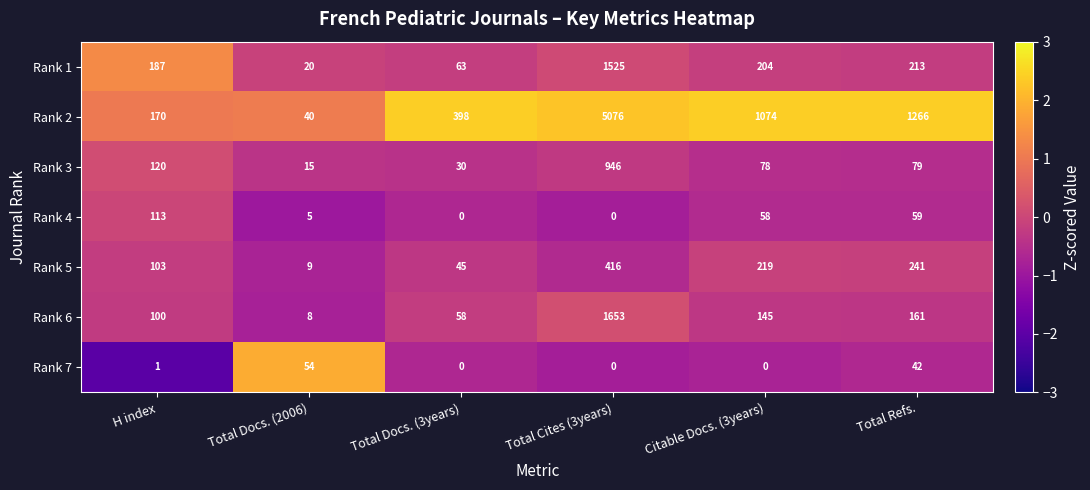

What is the maximum value shown in the chart?

5076